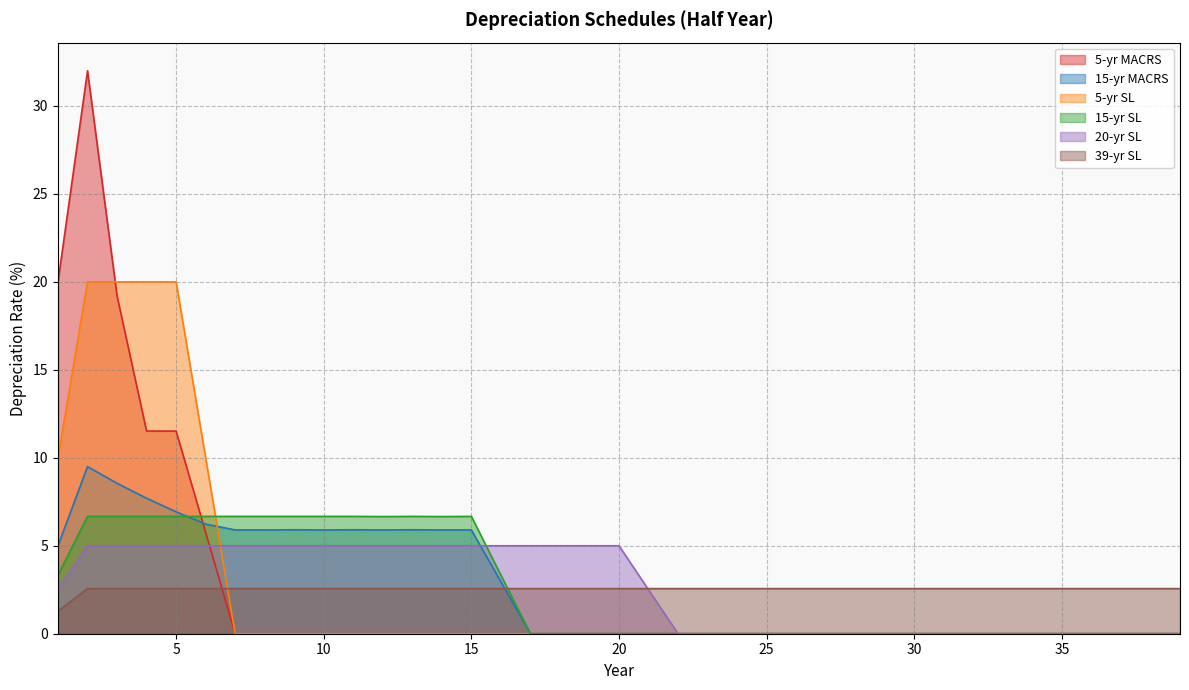

Rank the series at 33 from lowest to highest value.

5-yr MACRS, 15-yr MACRS, 5-yr SL, 15-yr SL, 20-yr SL, 39-yr SL